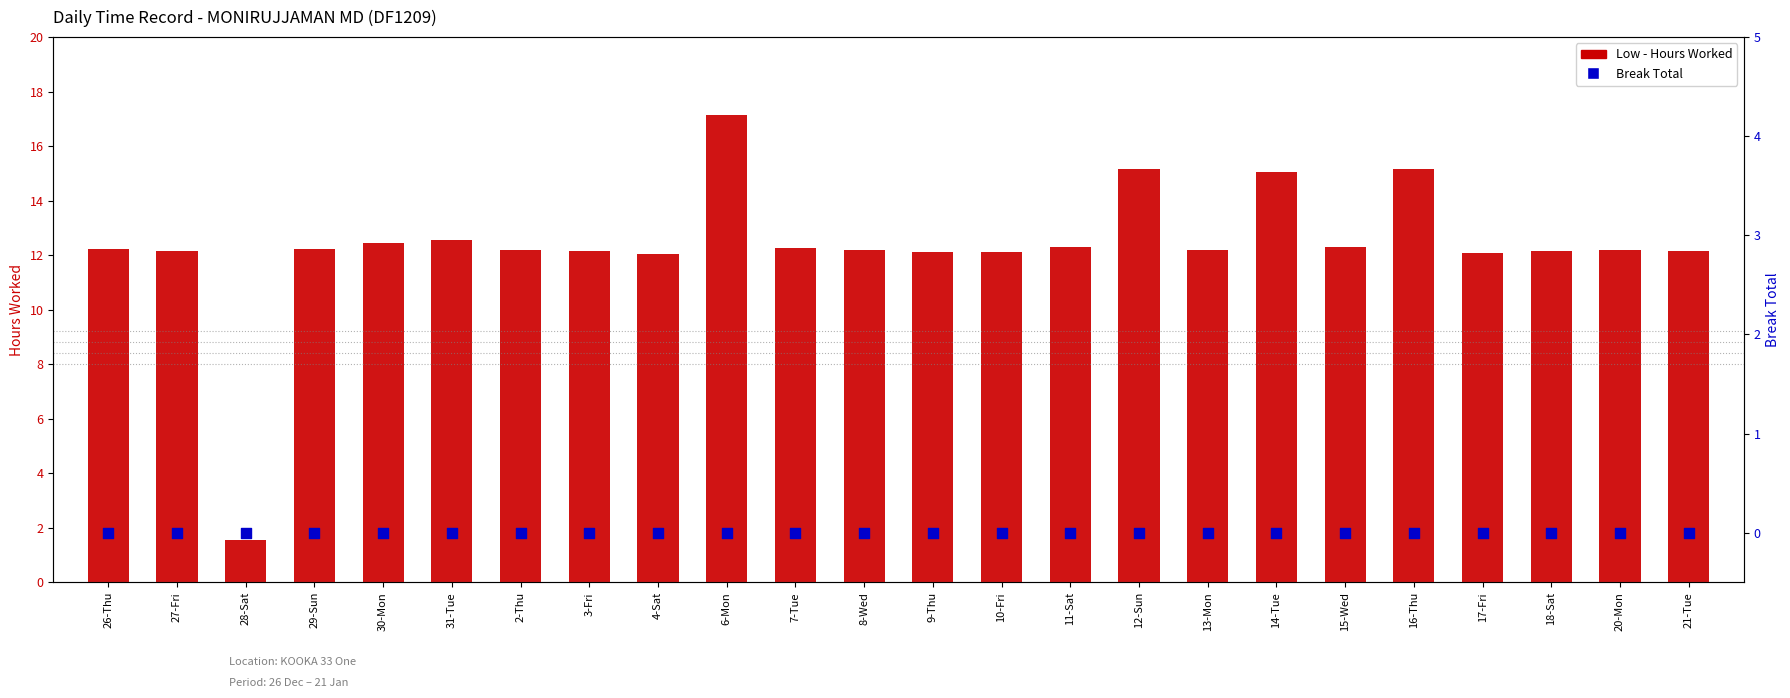

Which series reaches the minimum Y coordinate?

Break Total